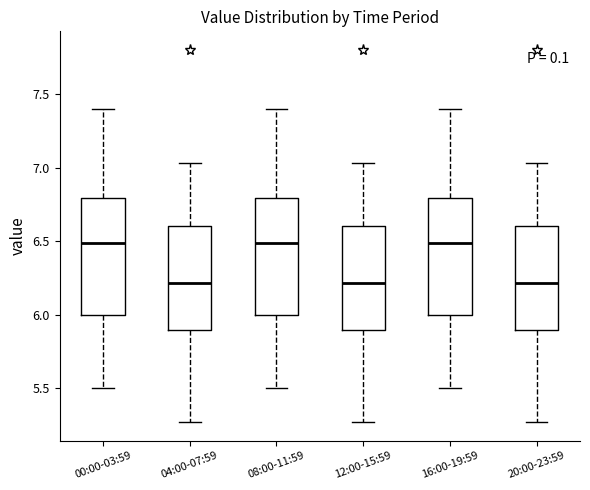

Where does the upper whisker of the box for 20:00-23:59 end on the y-axis? The values are not printed on the chart, so give them approximately, as read against the axis.

7.05